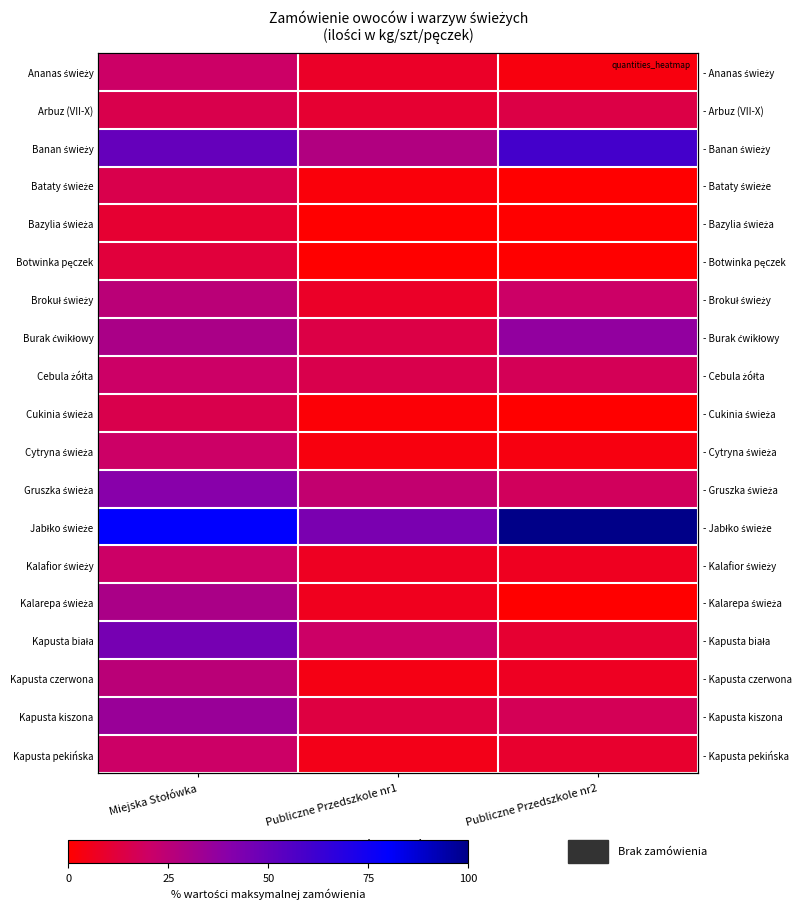

What is the total value across all series at Publiczne Przedszkole nr1?

211.8